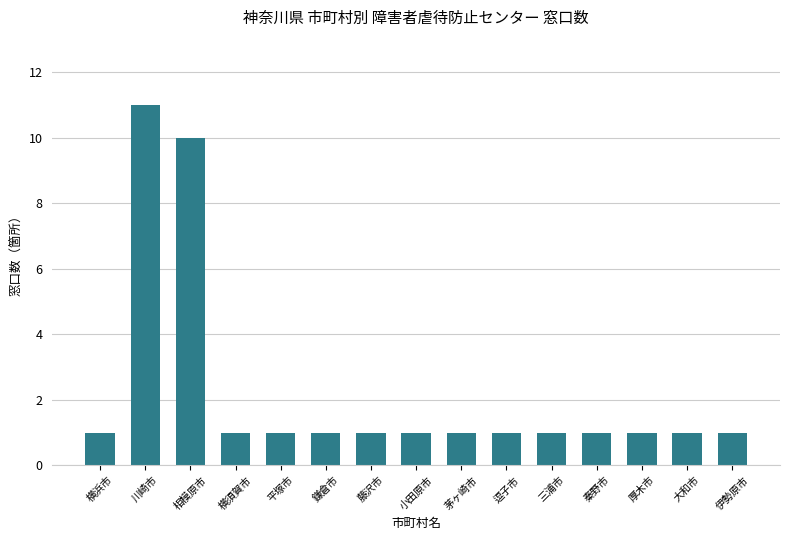

Reading left to right, transcribe all the data shown in this chart.

1	11	10	1	1	1	1	1	1	1	1	1	1	1	1